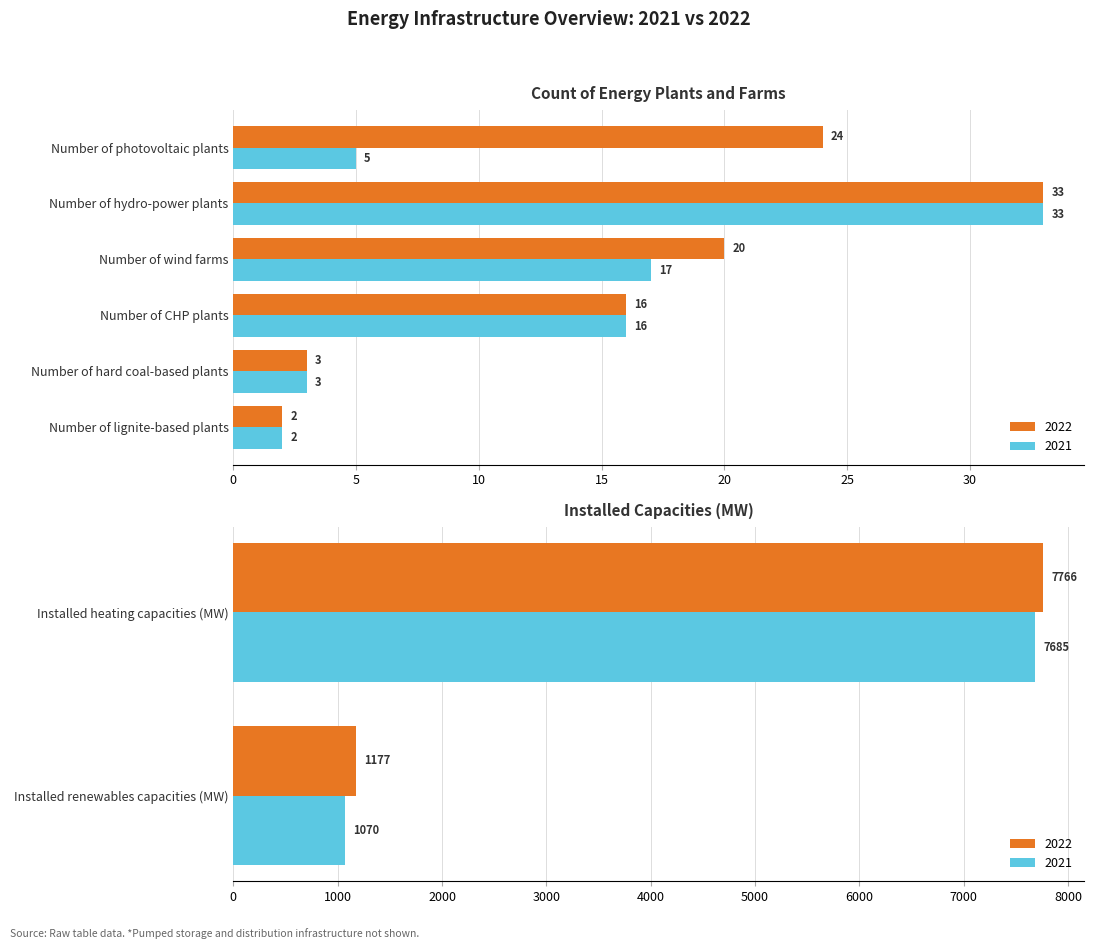

What is the value of the 2021 bar at the 3rd from the left?

16